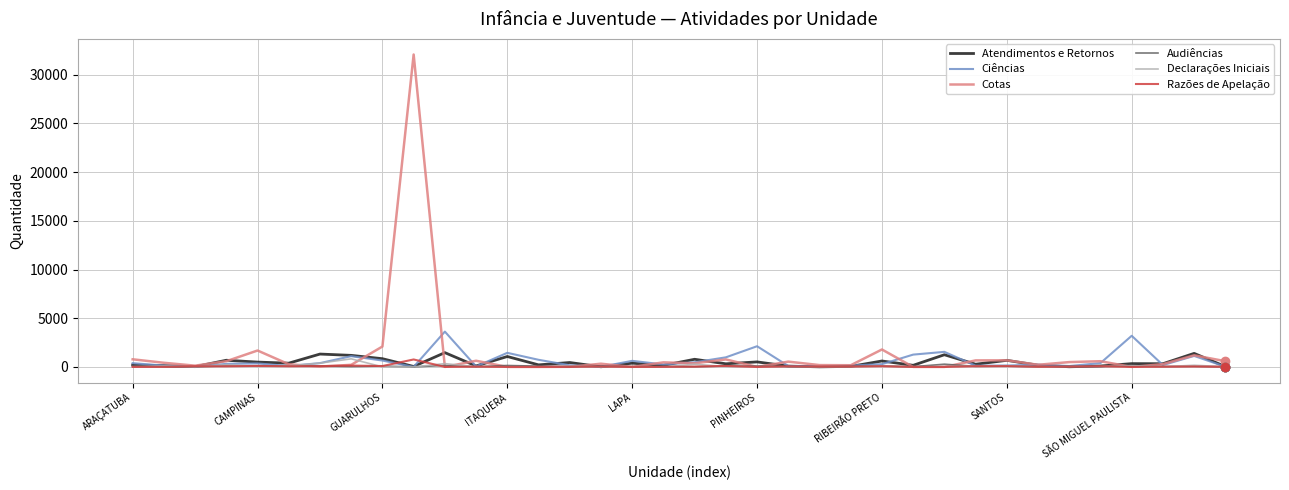

What is the maximum value for Declarações Iniciais?

829